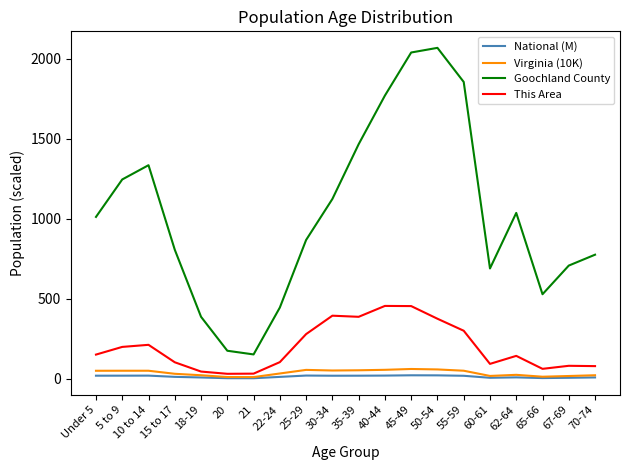

True or false: National (M) has a value of 22.7 at 45-49.

True